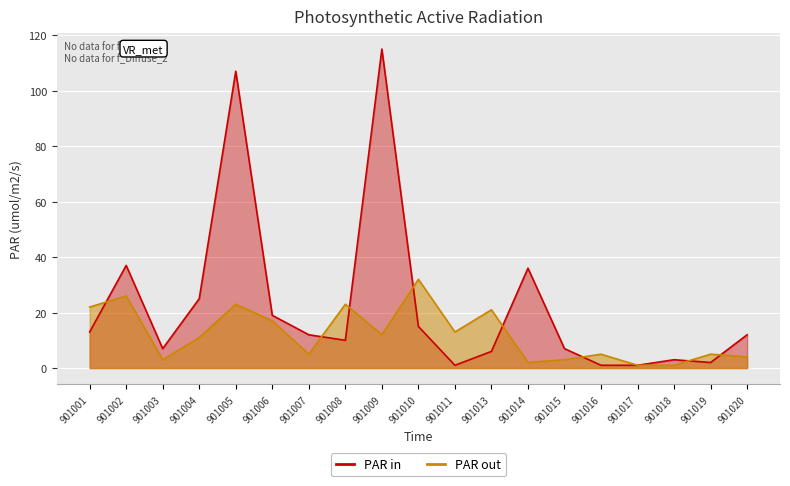

At 901009, list the series in order from largest to smallest.

PAR in, PAR out